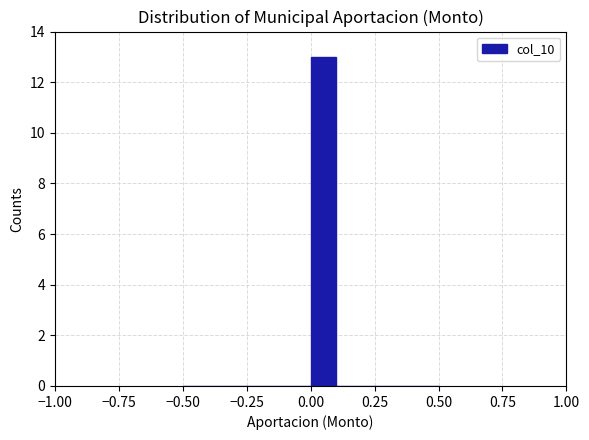

Read against the x-axis, roughly where is the centre of the tallest bar?

0.05